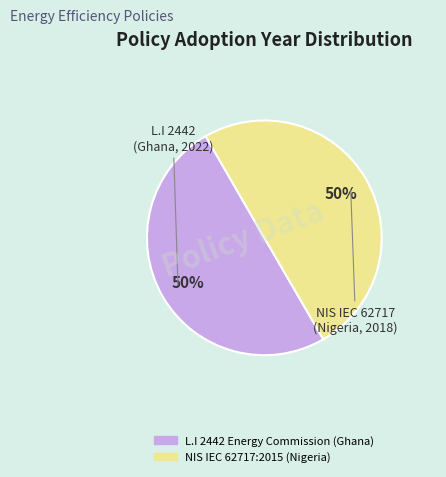

Combined, do L.I 2442 Energy Commission (Ghana) and NIS IEC 62717:2015 (Nigeria) account for over 50%?

Yes